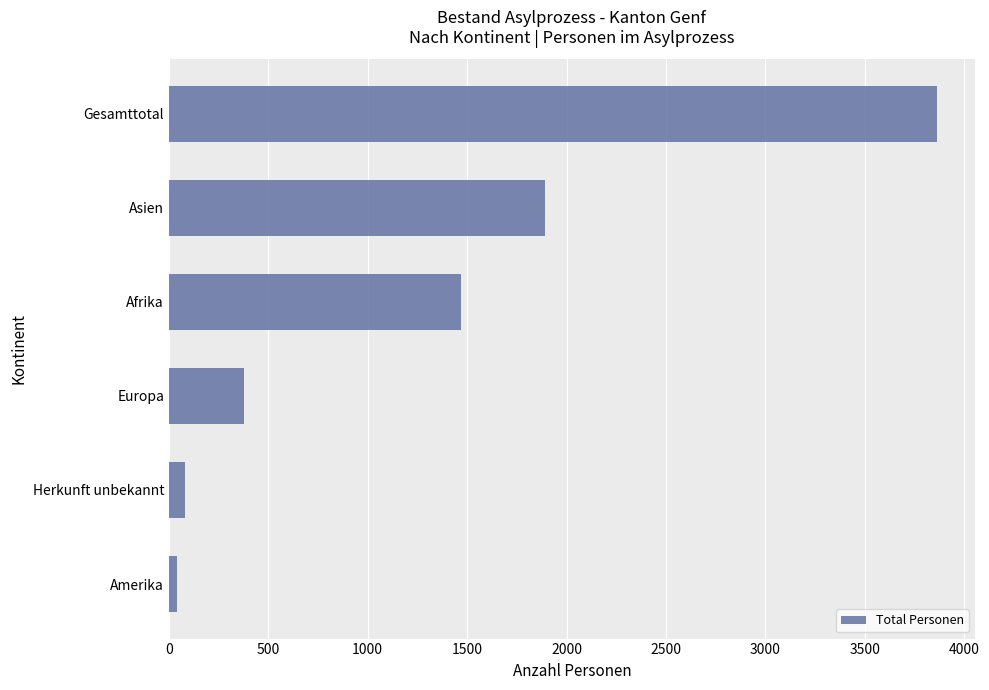

How many values are below 1469?

3